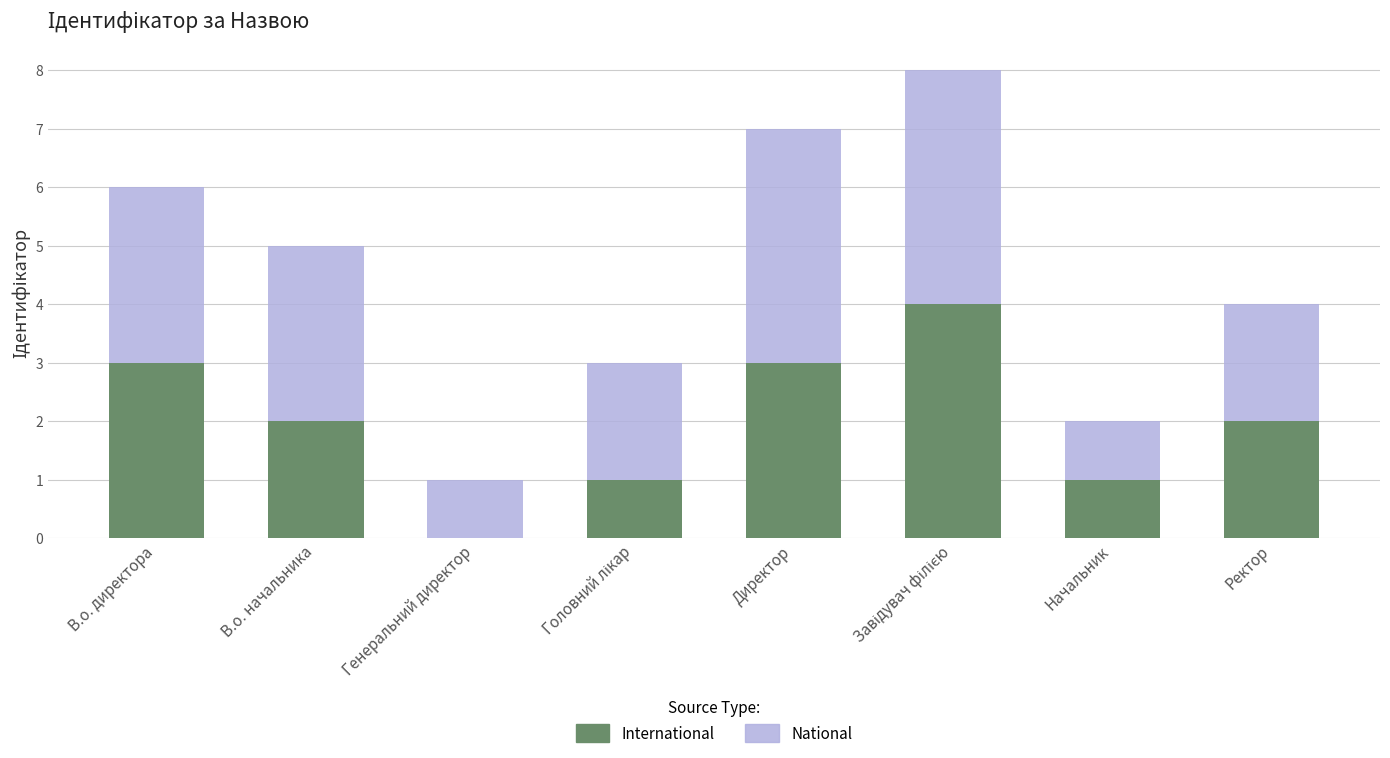

What is the sum of the International values at Ректор and Директор?

5